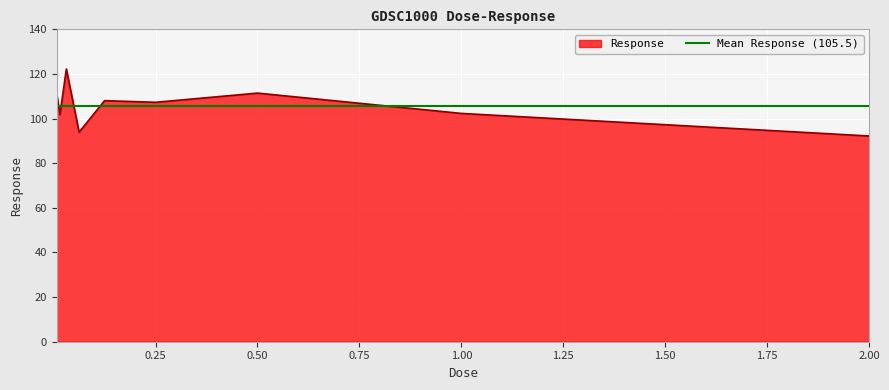

Reading left to right, extract all data points from this chart.

0.0078125=110.7	0.015625=101.8	0.03125=122.2	0.0625=93.9	0.125=108.0	0.25=107.3	0.5=111.4	1.0=102.3	2.0=92.2